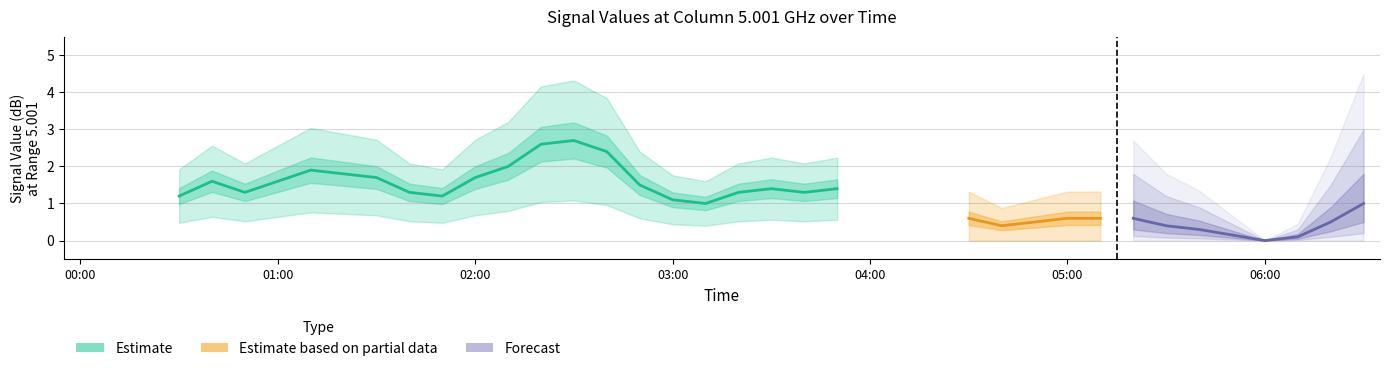

Which series has the largest total across all categories?

Estimate